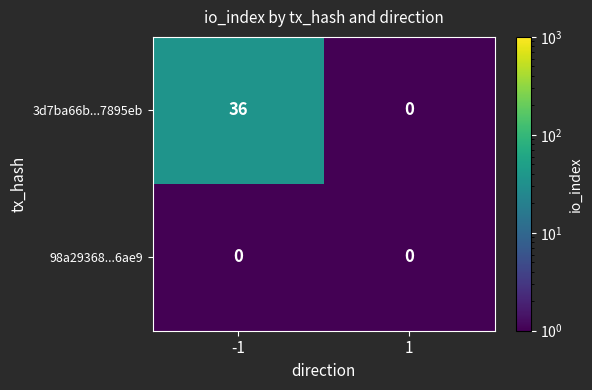

True or false: 3d7ba66b...7895eb has a value of 36 at -1.

True